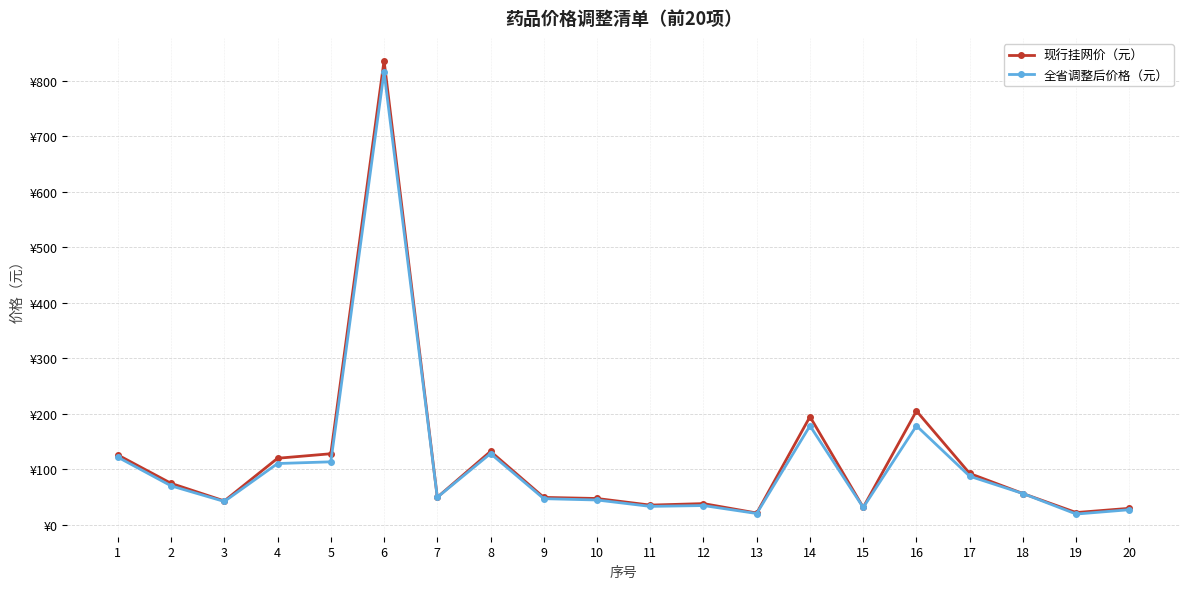

Is this an area chart (filled region under the line)?

No